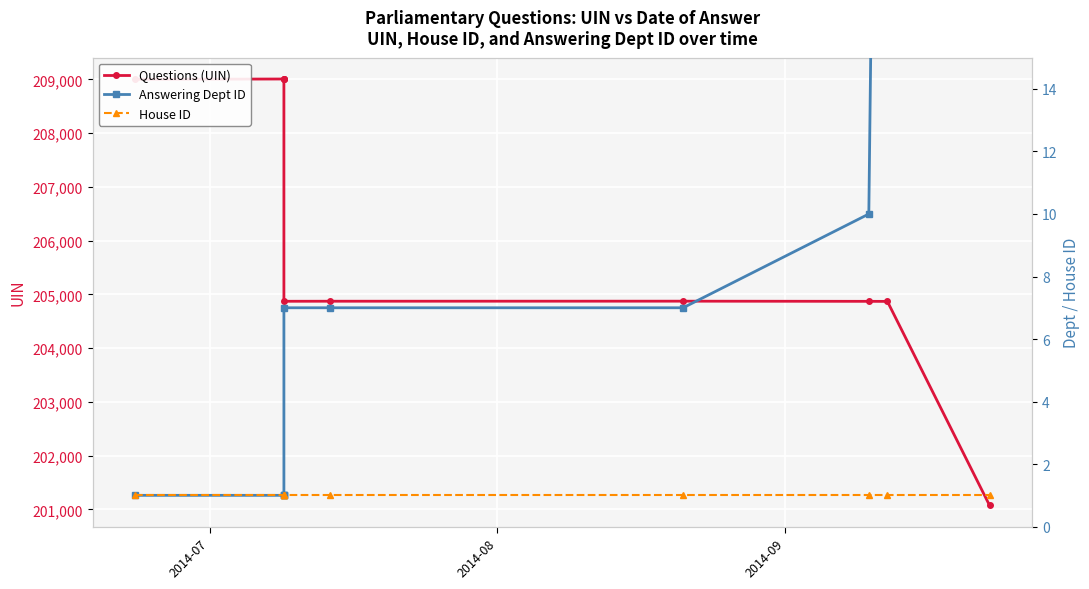

The House ID series shows 1 at 2014-09. True or false?

True